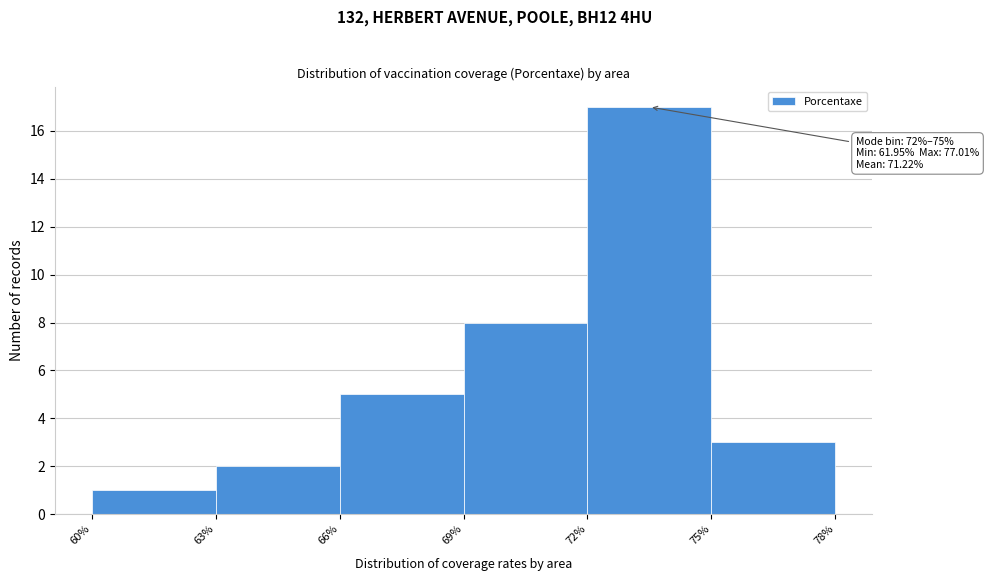

Which range on the x-axis has the tallest bar?

72% to 75%